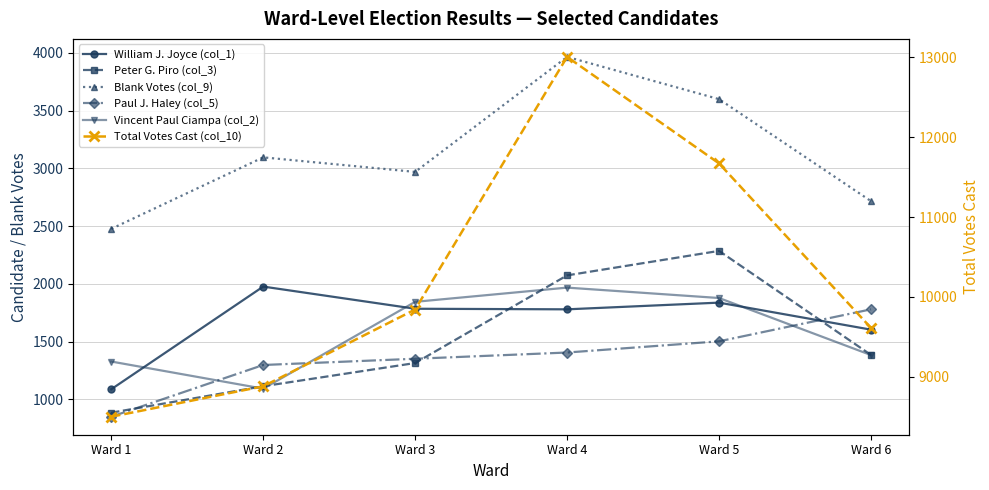

At which category is the sum across all series the highest?

Ward 4